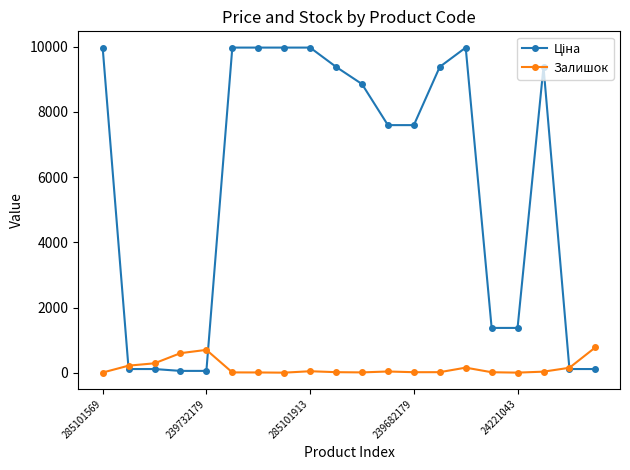

True or false: Залишок has more than 1 points higher than both neighbors.

True